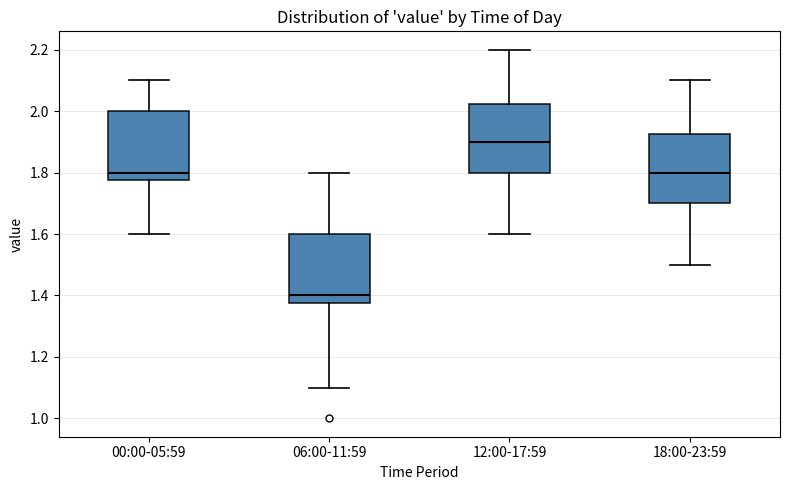

Which box has the lowest median line?

06:00-11:59